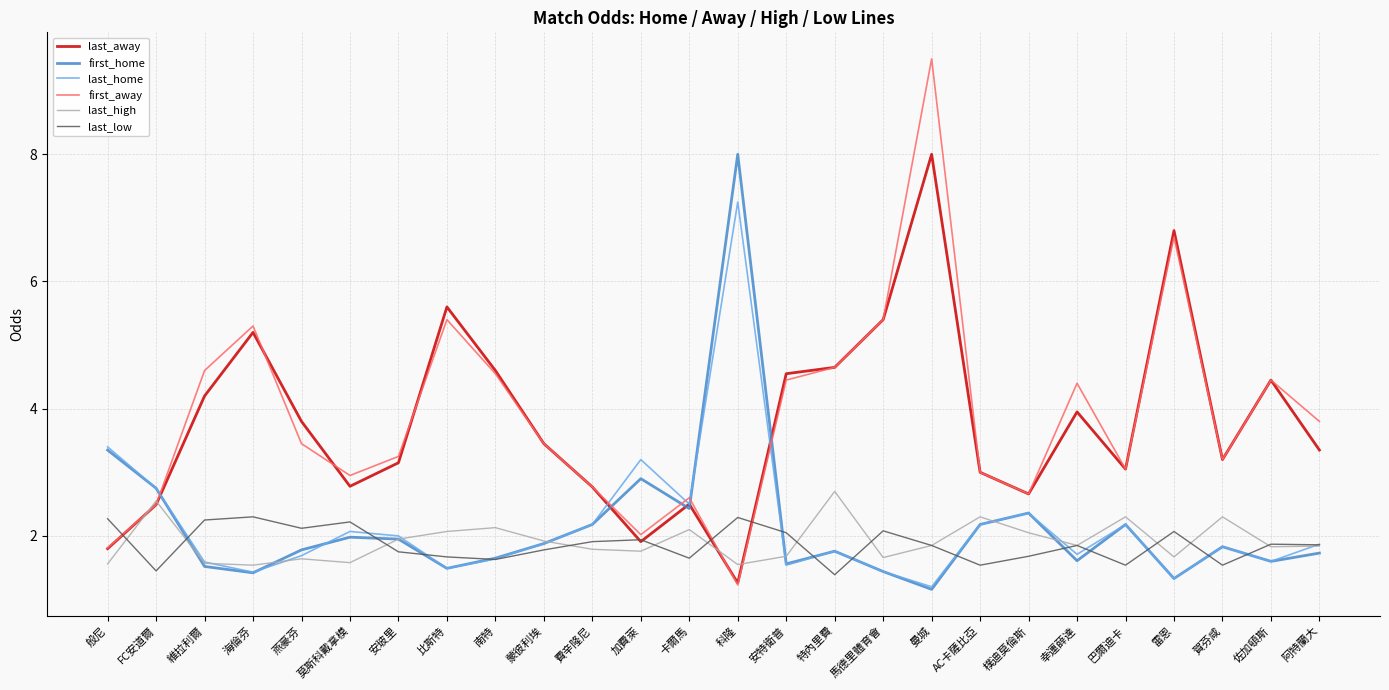

Between which two adjacent categories do last_home and last_low first intersect?

FC安道爾 and 維拉利爾